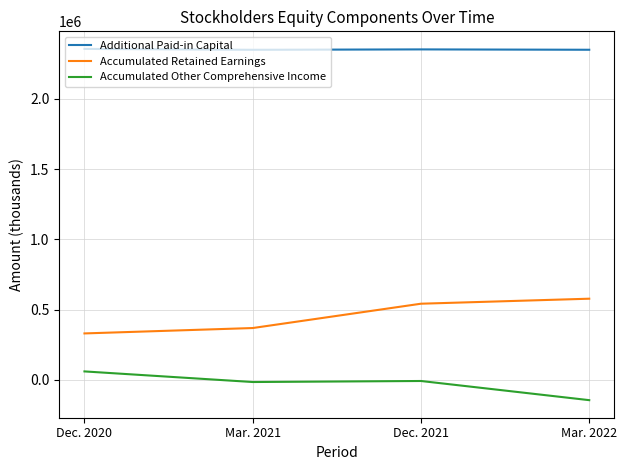

What position from the left is Dec. 2021?

3